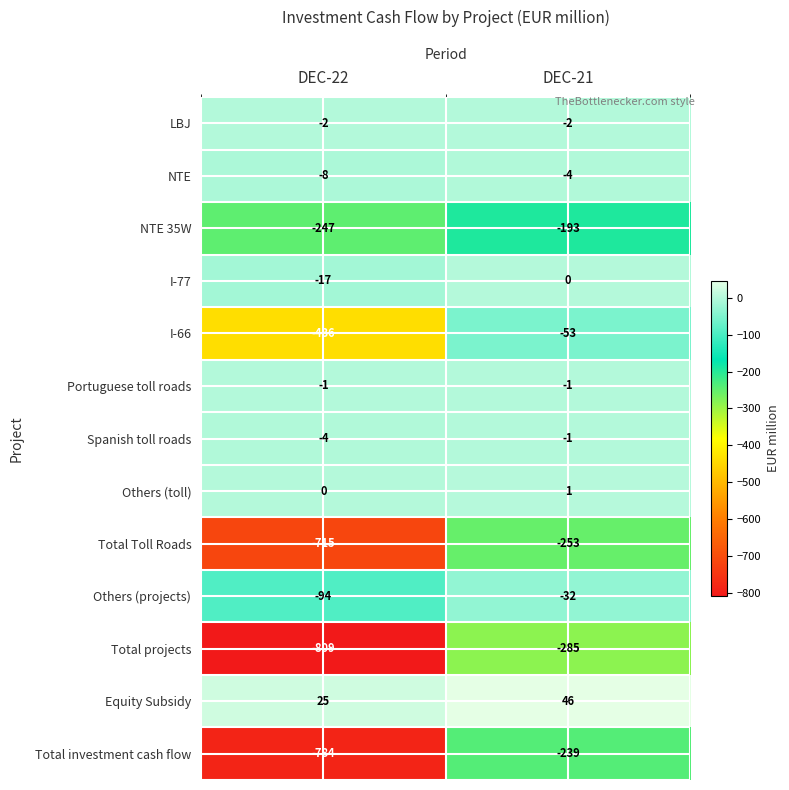

The Others (projects) series shows -123 at DEC-22. True or false?

False